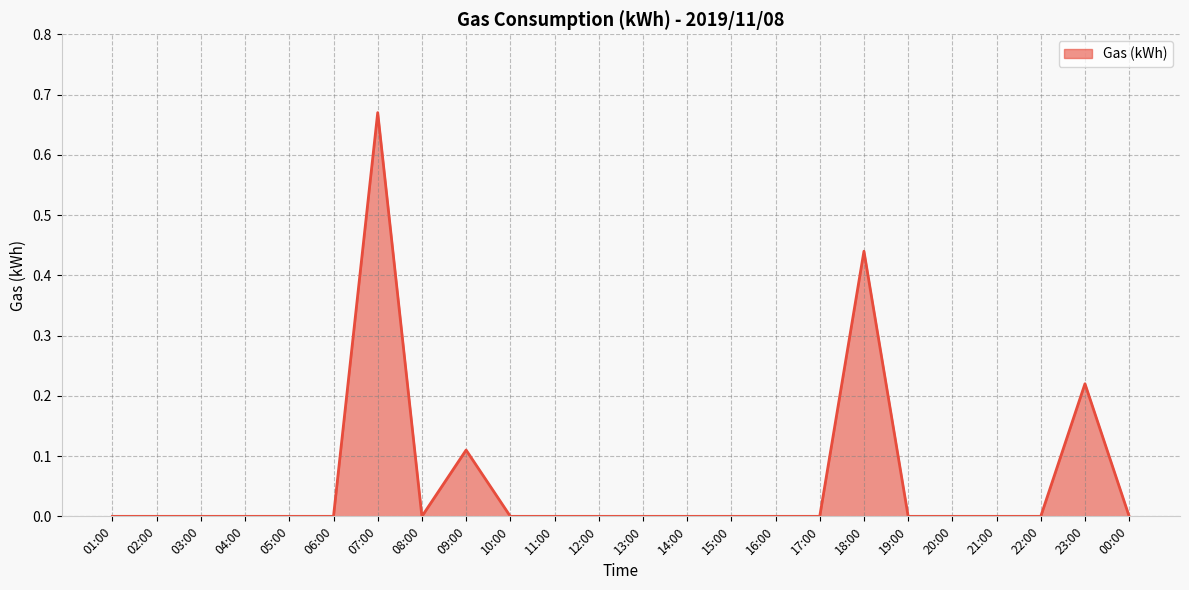

Which category has the highest value across all series?

07:00